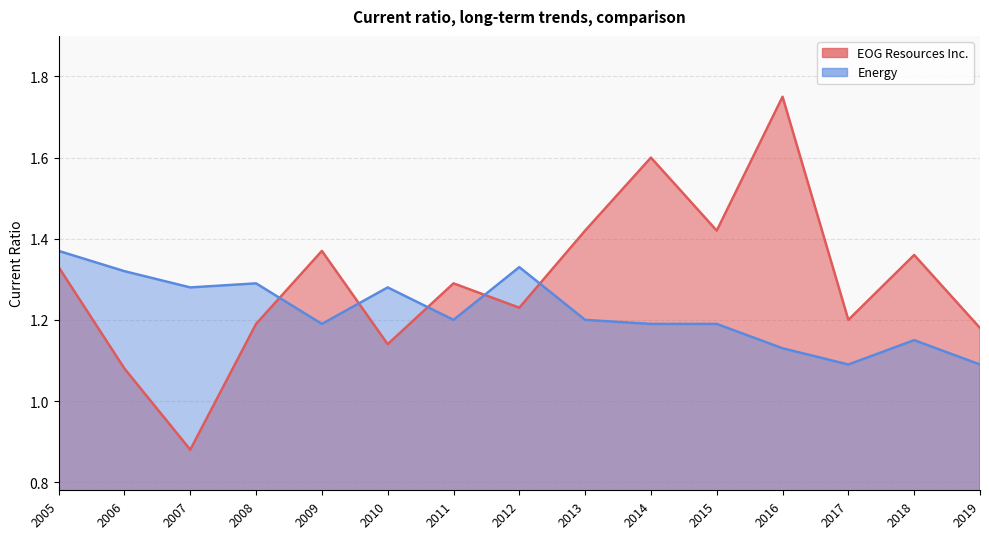

What is the smallest value displayed?

0.9